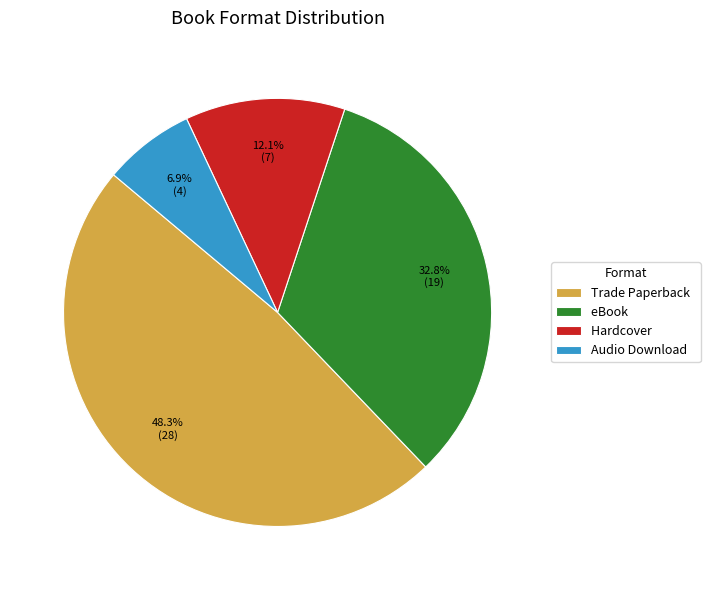

Does any single category account for the majority?

No